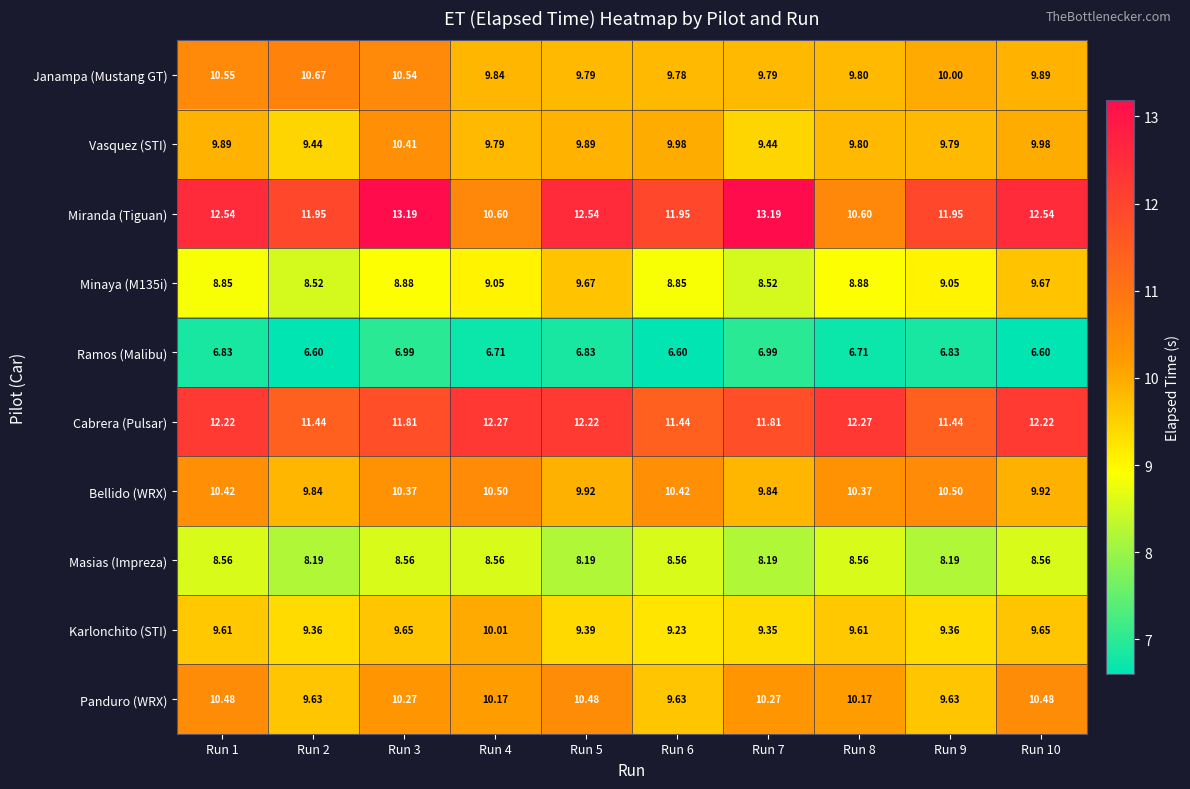

Which series has the widest spread of values?

Miranda (Tiguan)